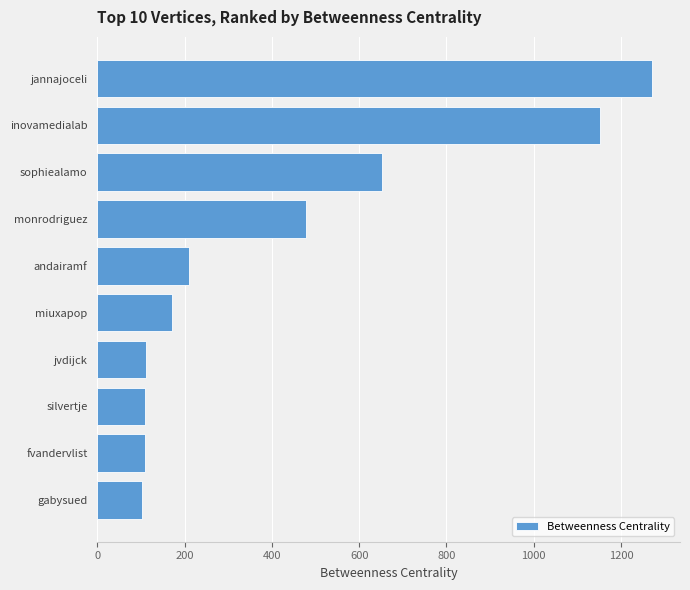

How many data points are less than 209?

5